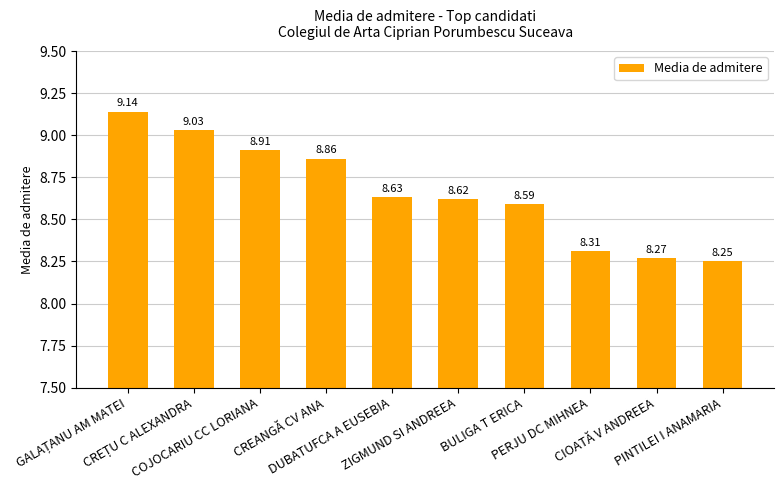

What is the difference between the maximum and second lowest values?

0.9